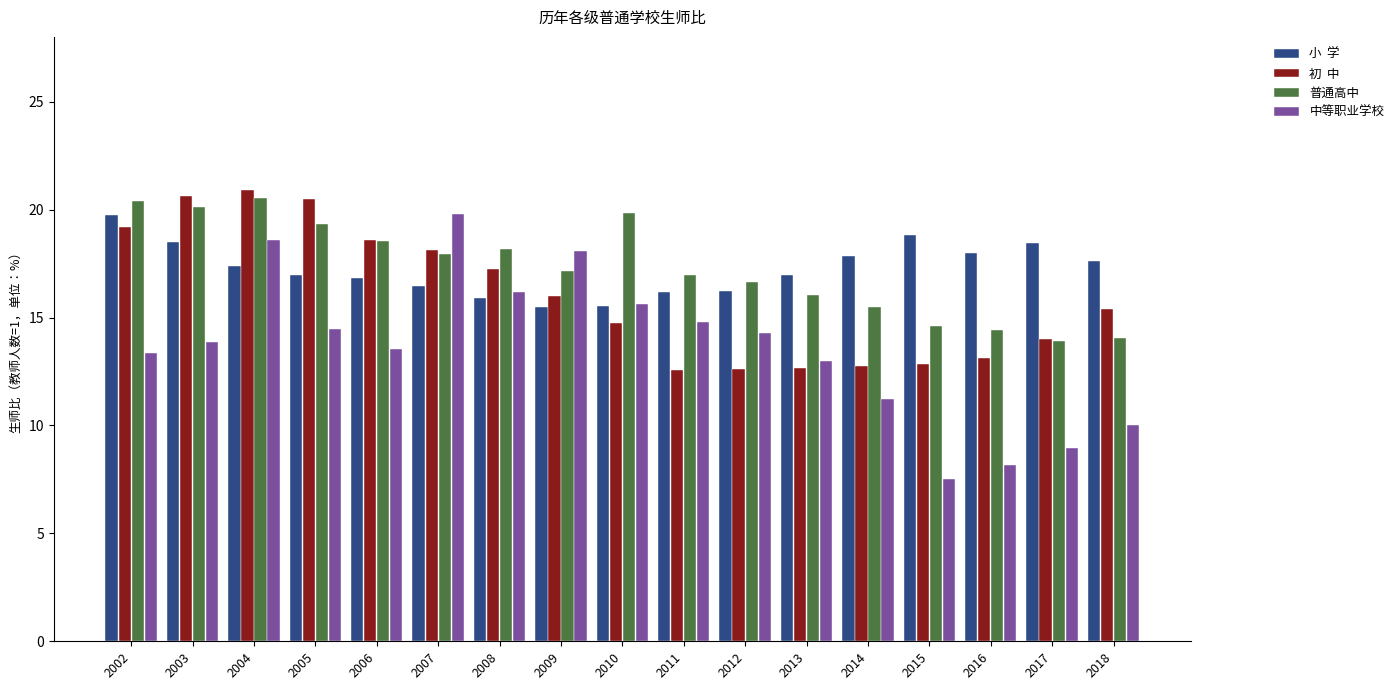

What is the difference between the highest and lowest values at 2017?

9.5